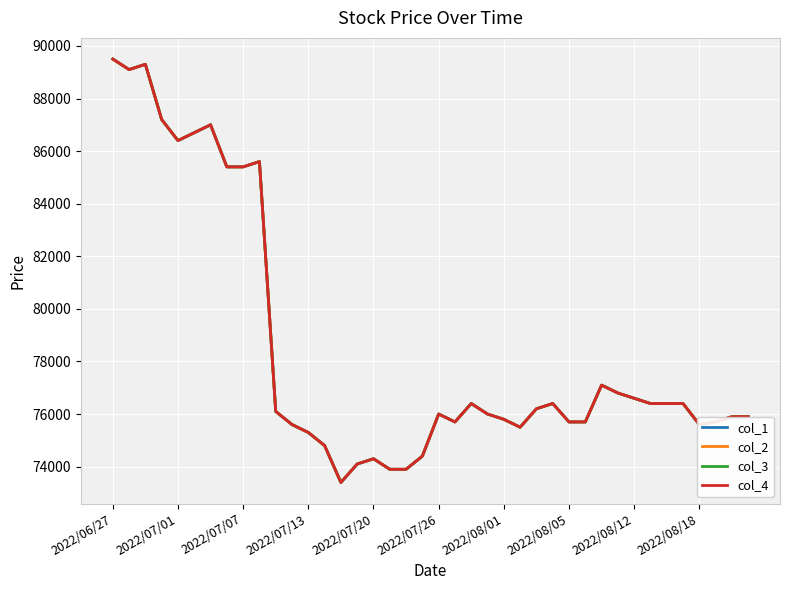

What is the difference between the second highest and minimum values in the col_4 series?

15900